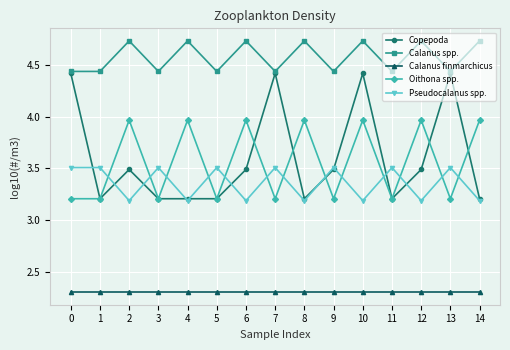

The Pseudocalanus spp. series shows 3.5 at 1. True or false?

True